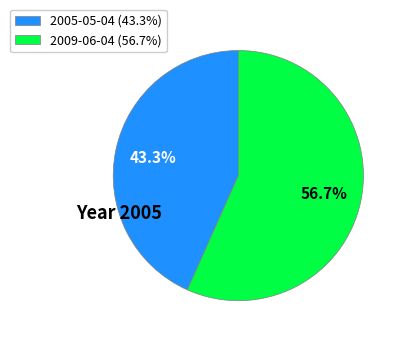

Which slice is the largest?

2009-06-04